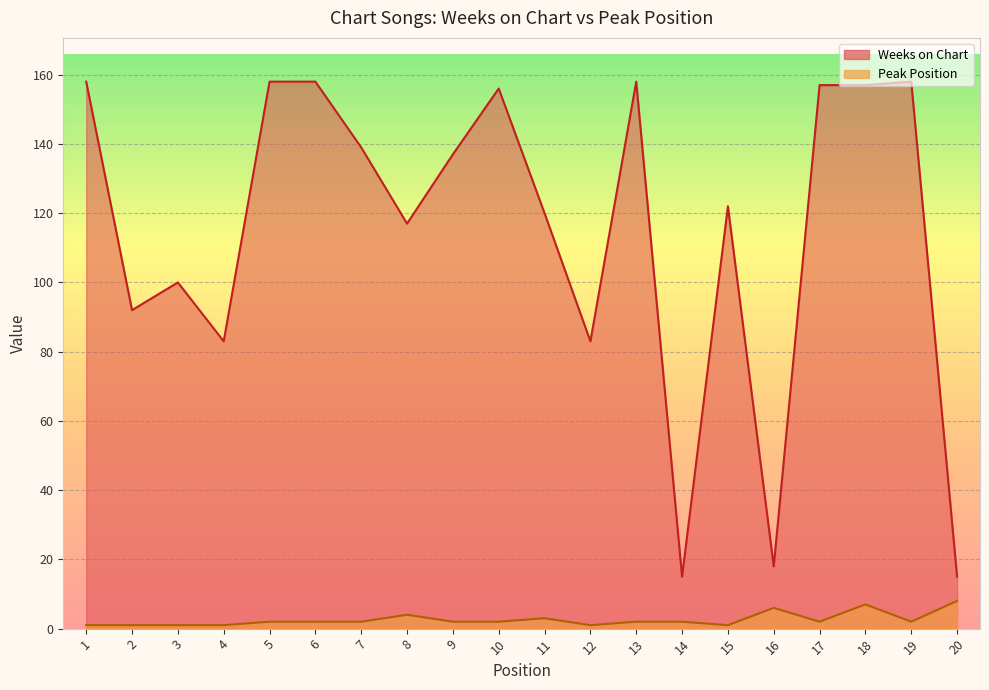

True or false: Weeks on Chart and Peak Position intersect in this chart.

False